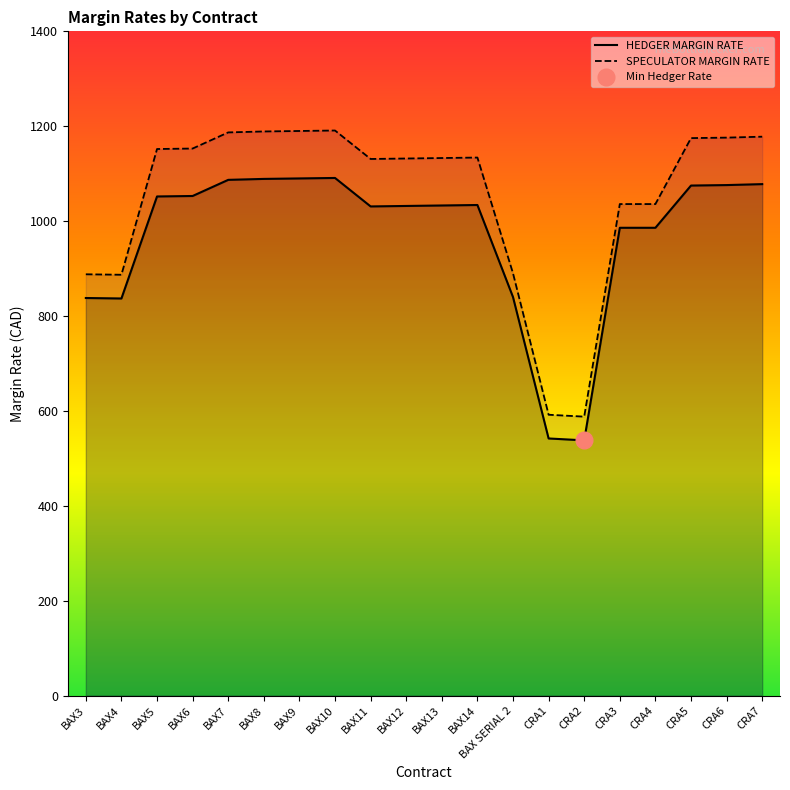

How many distinct data groups are displayed?

2